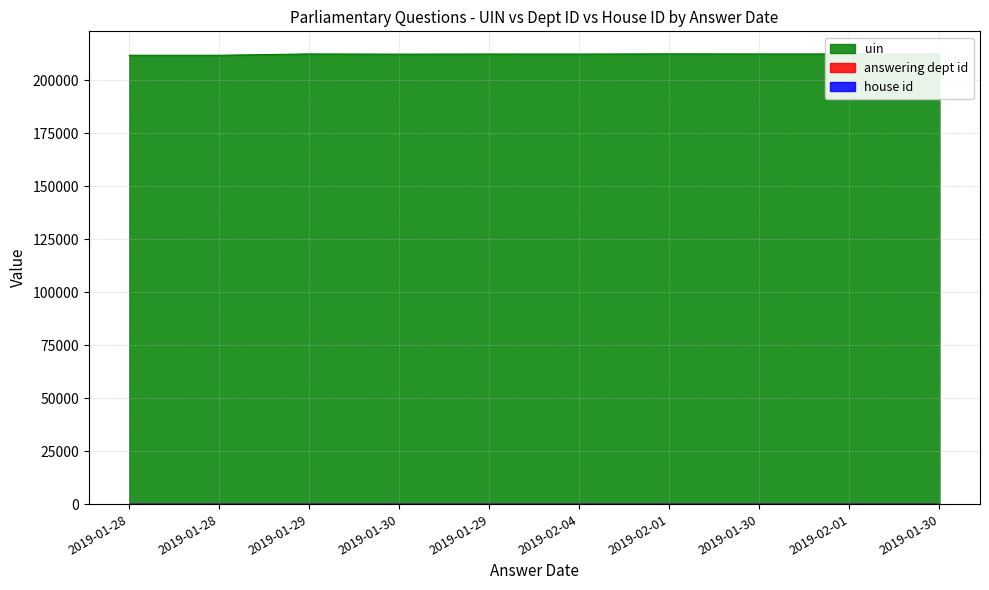

What is the maximum value for answering dept id?

16